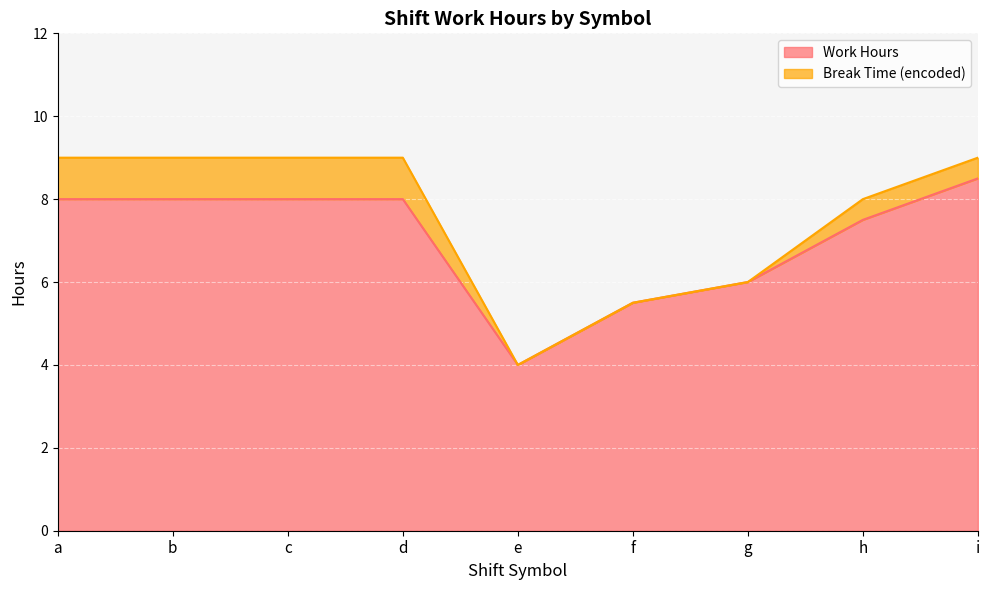

How many data points are less than 8?

4